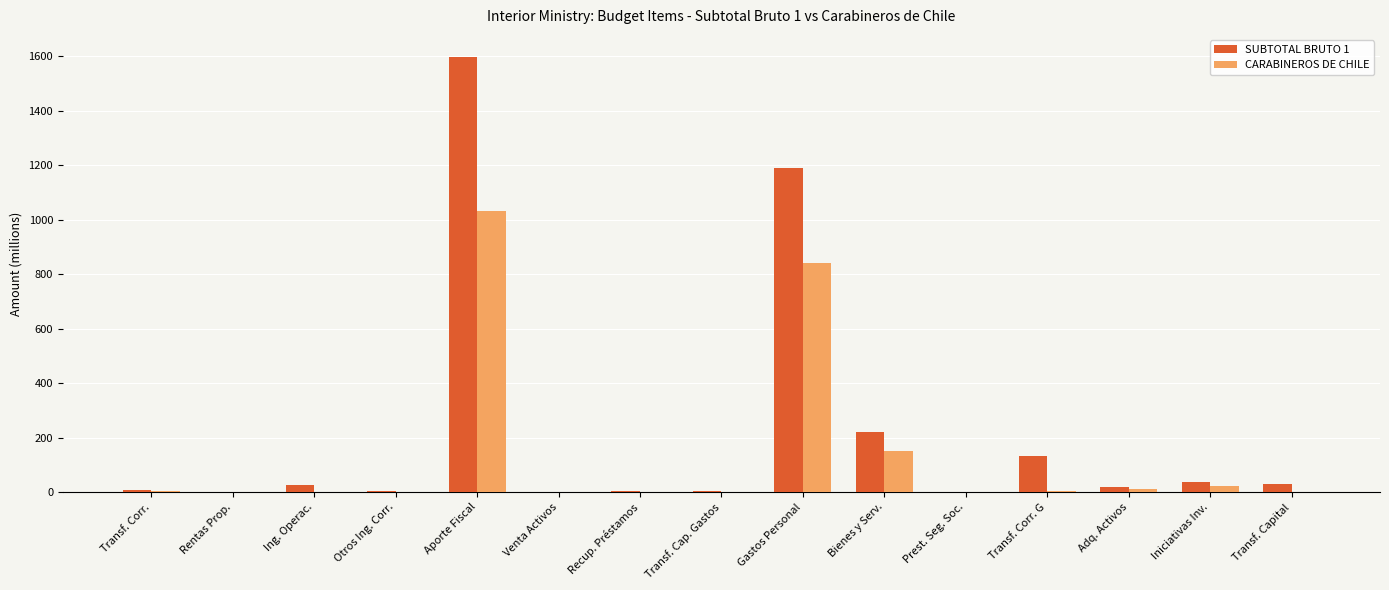

Does the chart contain stacked bars?

No